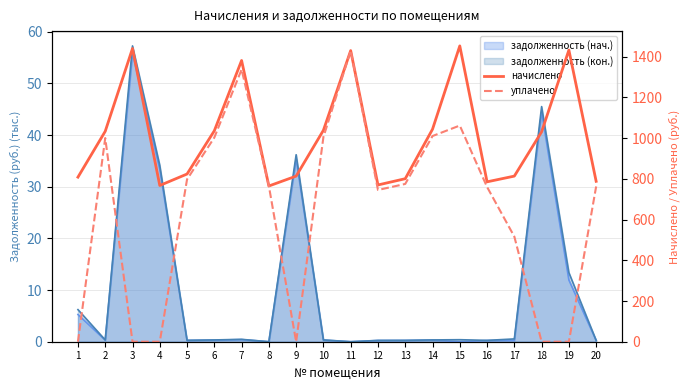

Reading left to right, what are all the values shown in this chart?

начислено: 1=808.6	2=1033.8	3=1440.7	4=767.7	5=824.0	6=1036.4	7=1381.9	8=765.1	9=813.8	10=1039.0	11=1430.5	12=770.2	13=801.0	14=1044.1	15=1453.5	16=785.6	17=813.8	18=1031.3	19=1433.0	20=788.2
уплачено: 1=0.0	2=1000.7	3=0.0	4=0.0	5=797.6	6=1003.2	7=1337.6	8=765.1	9=0.0	10=1005.7	11=1430.5	12=745.6	13=775.3	14=1010.6	15=1062.1	16=760.4	17=516.4	18=0.0	19=0.0	20=762.9